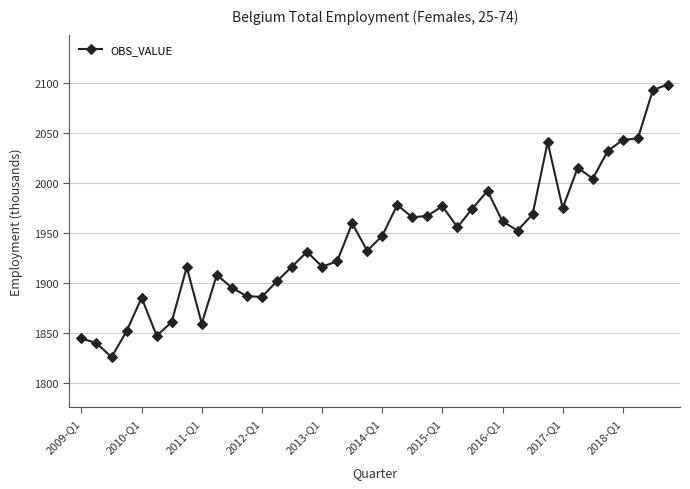

What is the value of the 28th point from the left?

1992.0